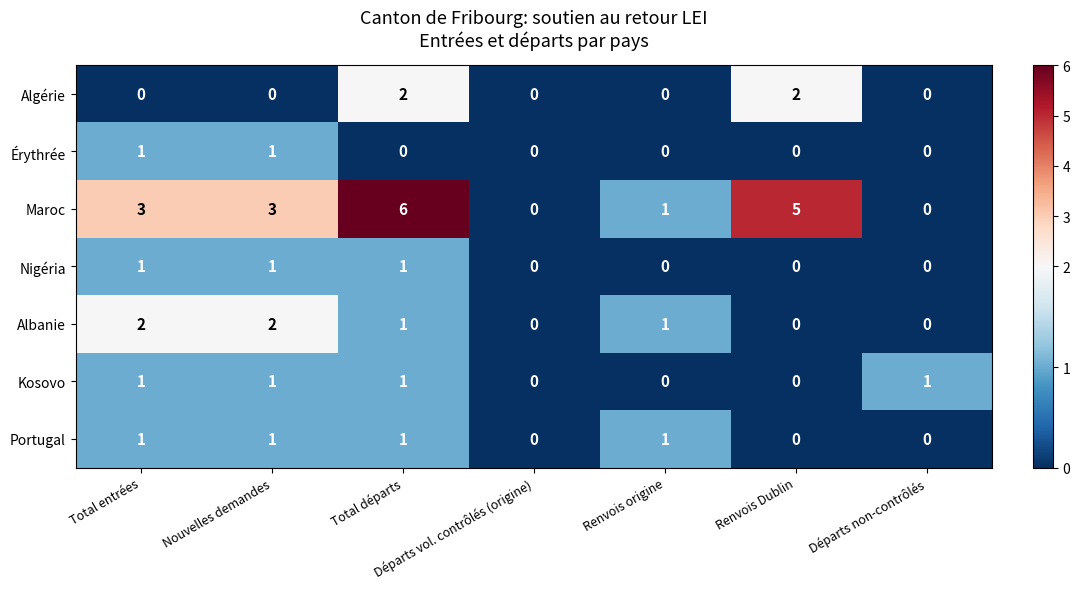

At which category is the sum across all series the highest?

Total départs